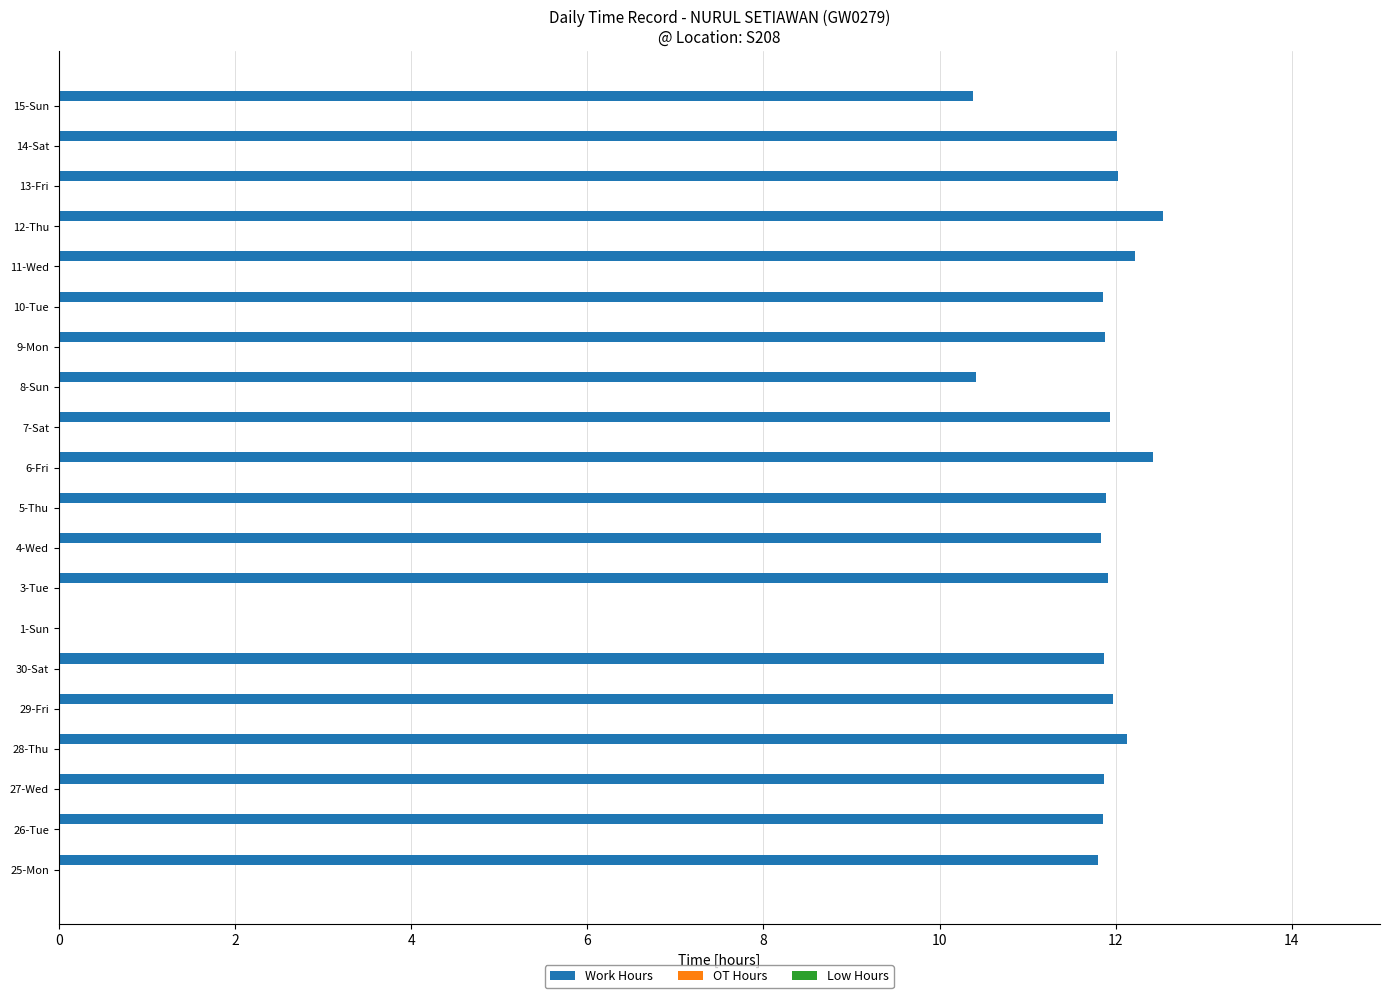

What value does the data have at 3-Tue?

11.9